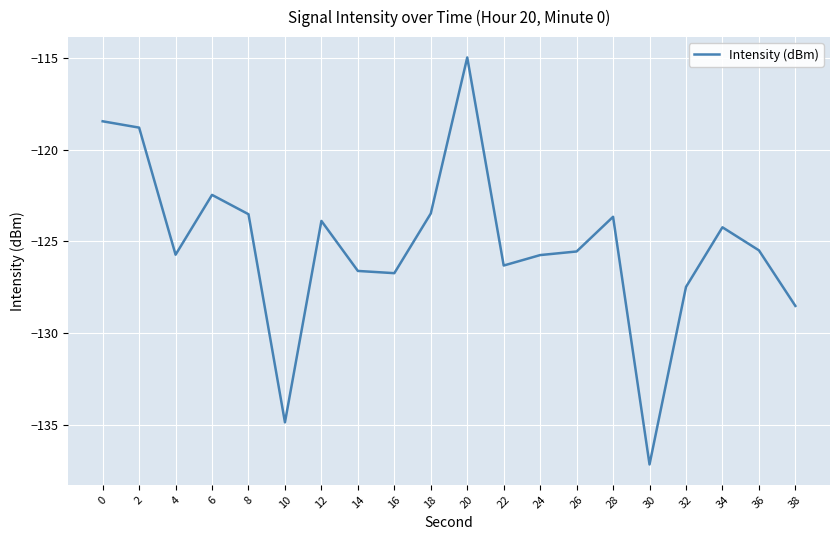

What is the change in value from 18 to 32?

-4.0